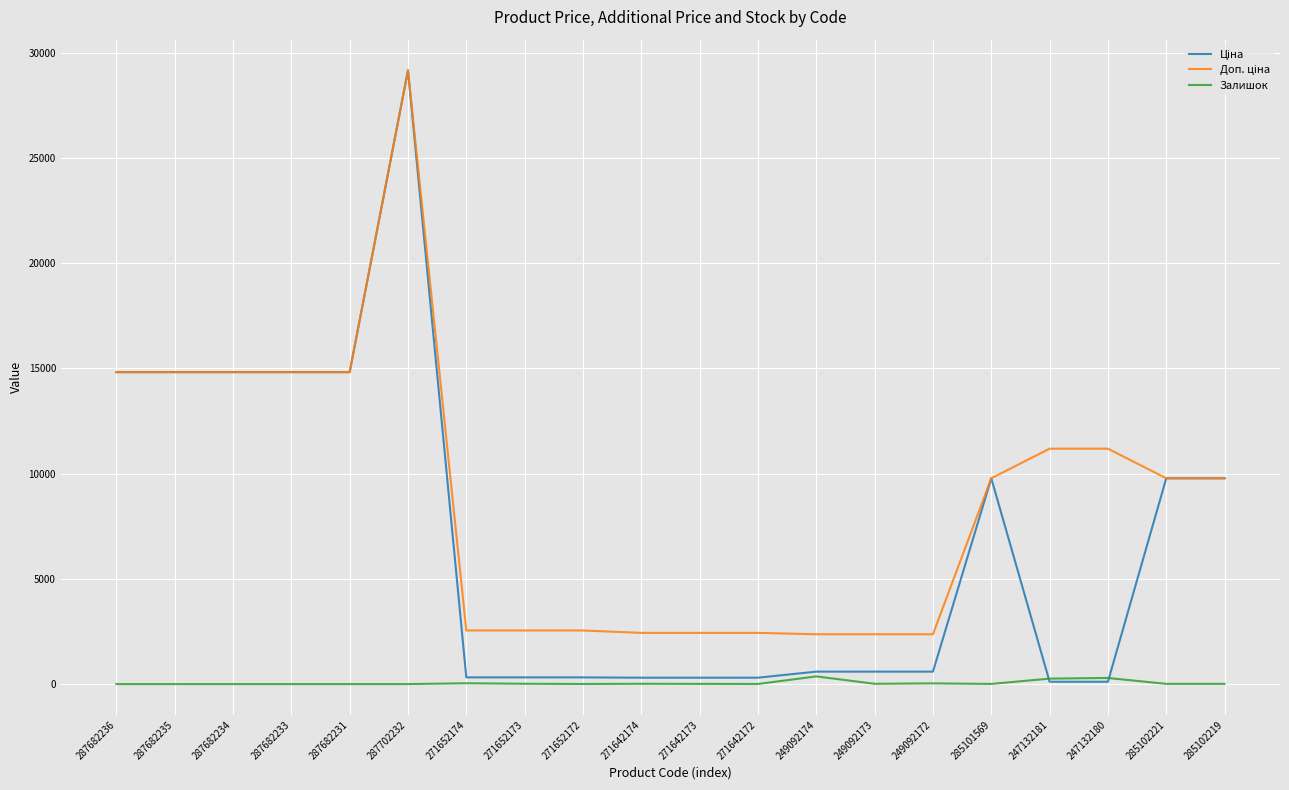

What is the maximum value shown in the chart?

29152.3